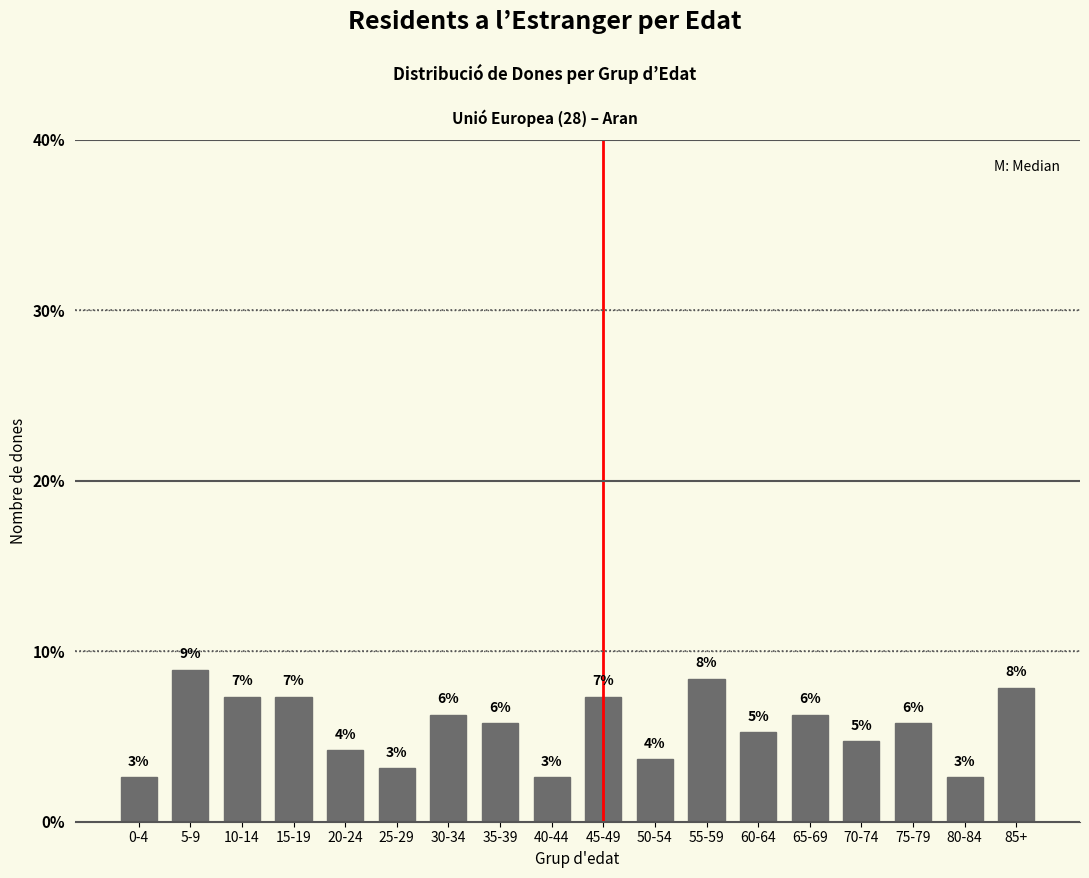

Are the bars horizontal?

No